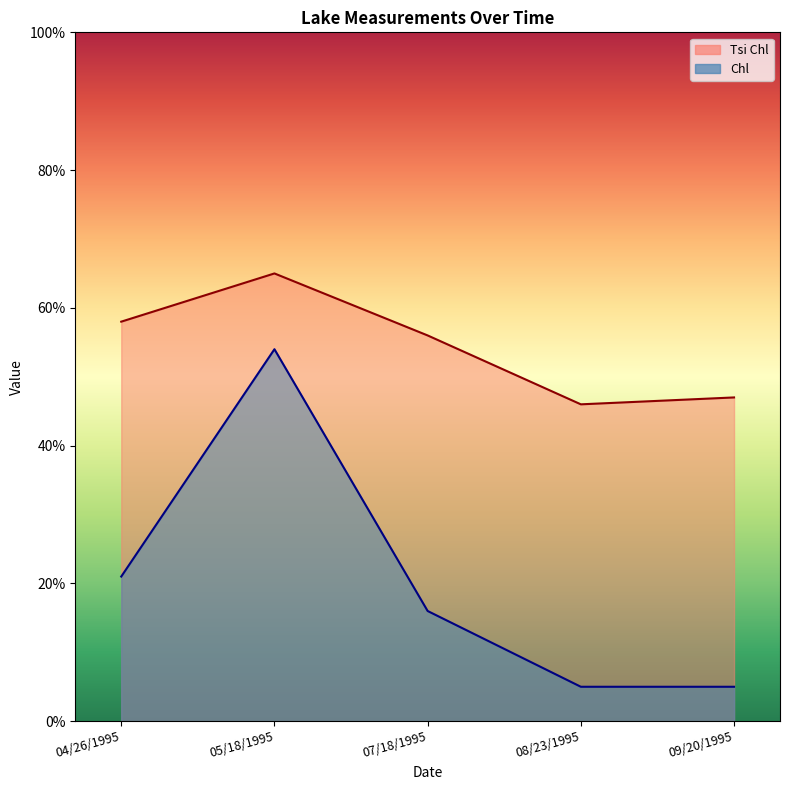

What is the label of the 2nd point from the right?

08/23/1995